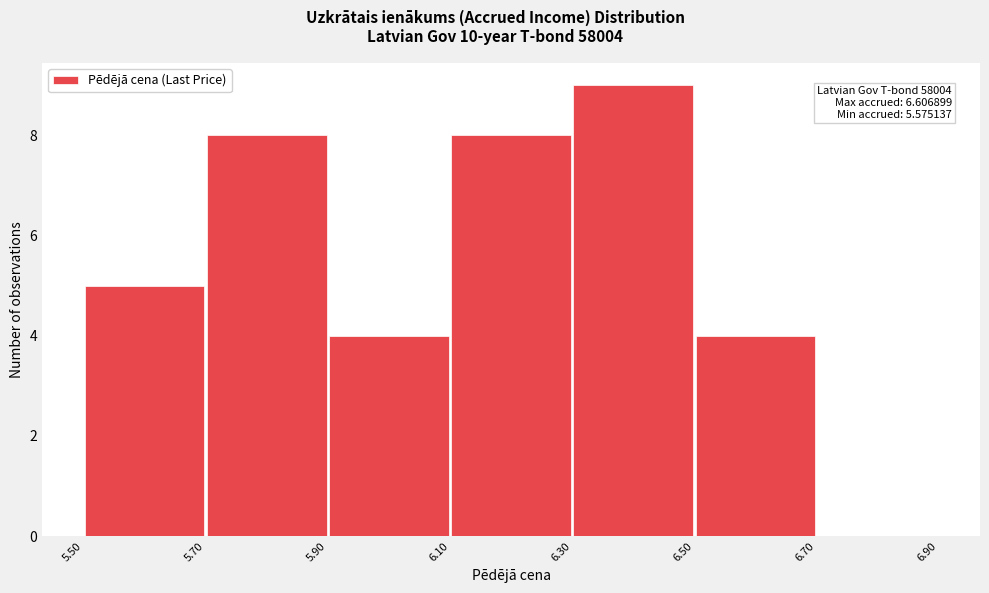

Over which range of the x-axis is the bar tallest?

6.30 to 6.50